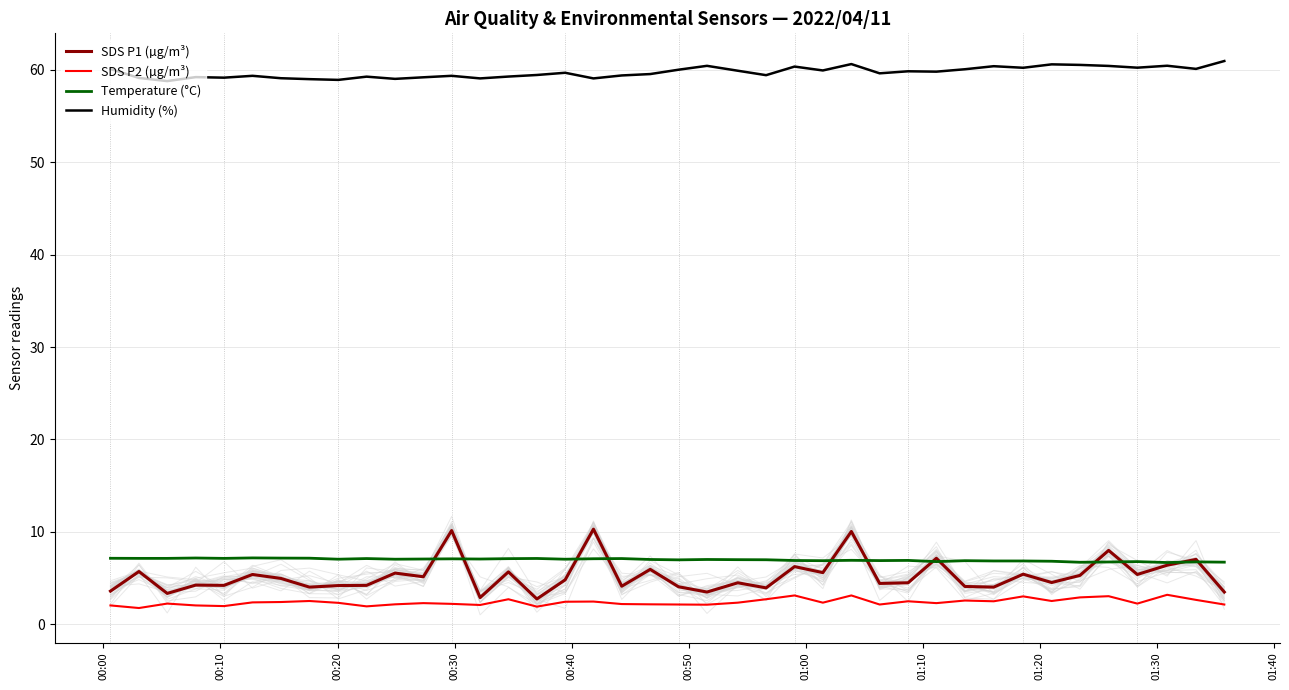

What is the minimum value for SDS P1 (µg/m³)?

2.8